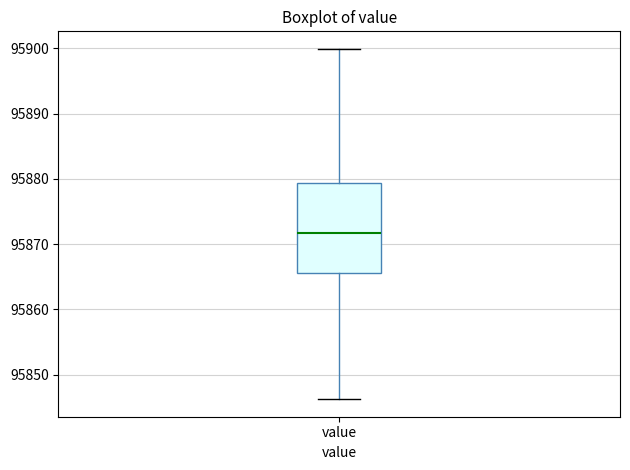

Where does the lower whisker of the box for value end on the y-axis? The values are not printed on the chart, so give them approximately, as read against the axis.

95846